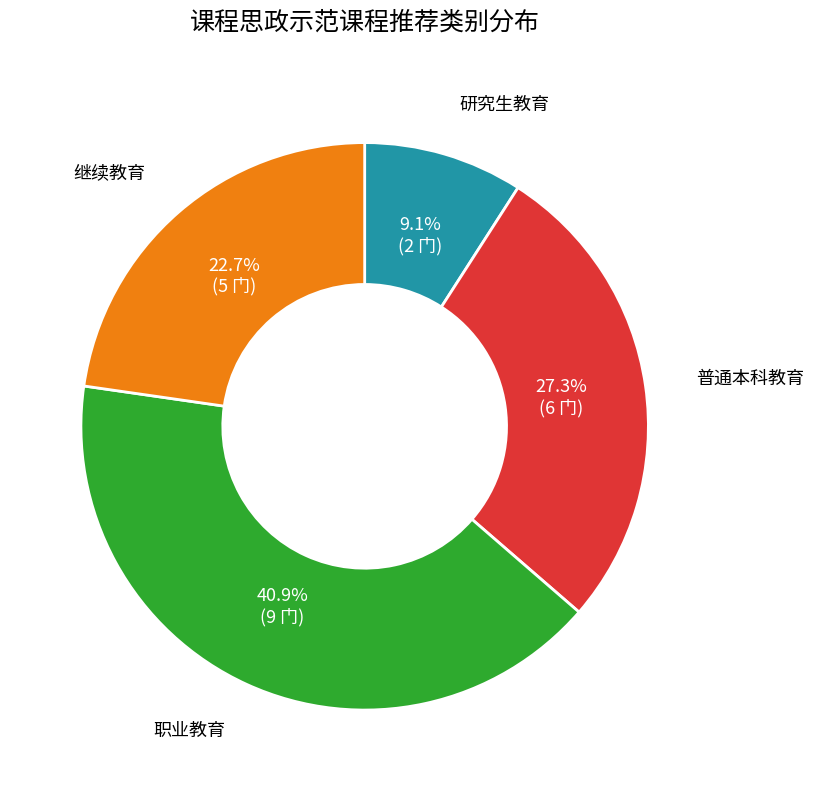

How much of the chart is everything except 继续教育?

77.3%